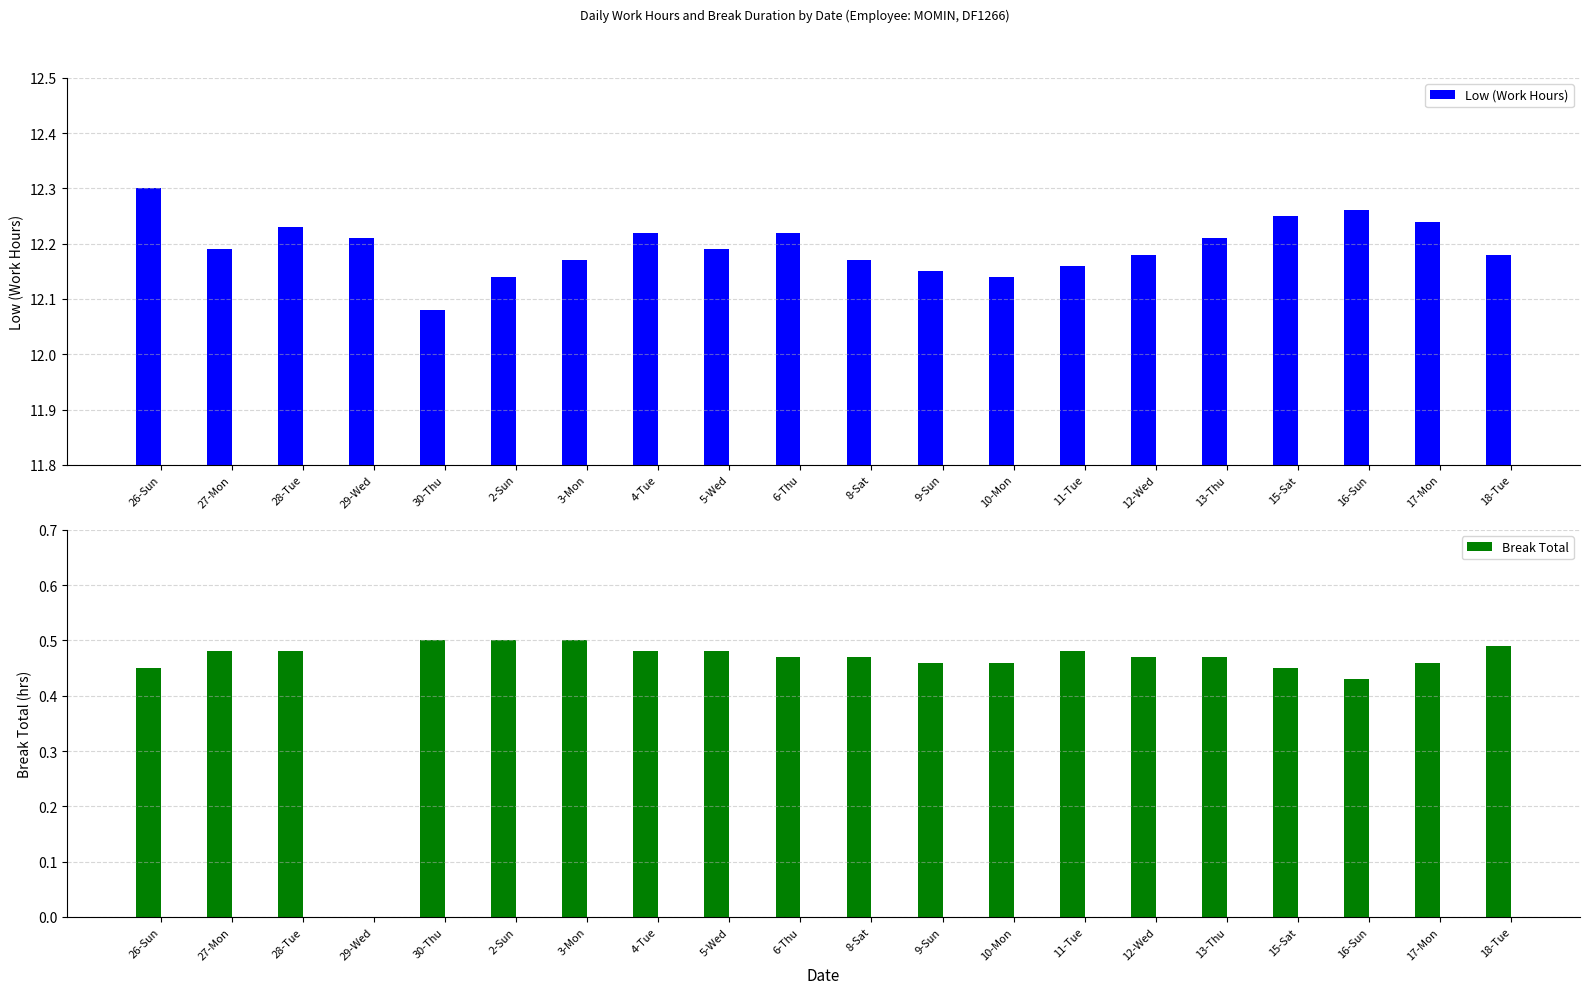

Read the Low (Work Hours) value at 26-Sun.

12.3